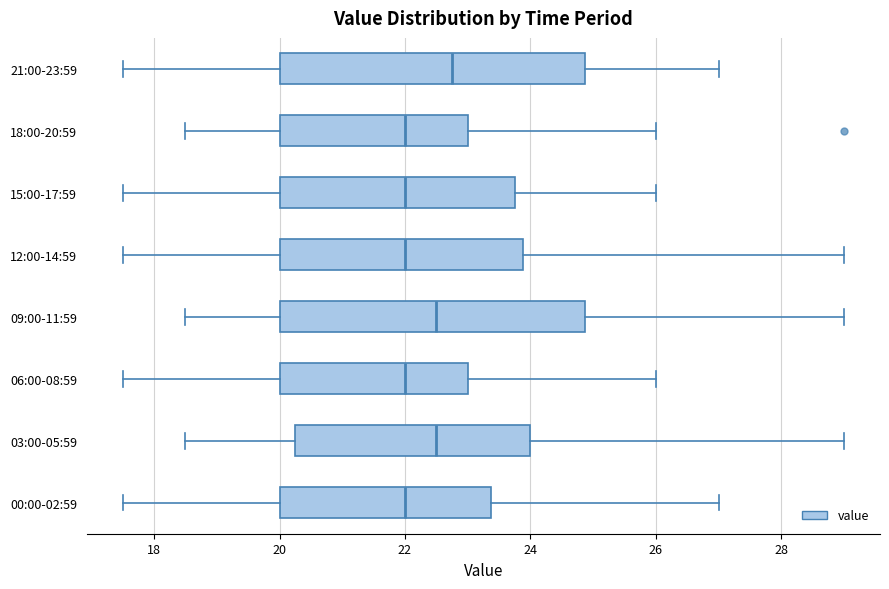

Where does the median line of the box for 15:00-17:59 sit on the x-axis? The values are not printed on the chart, so give them approximately, as read against the axis.

22.0